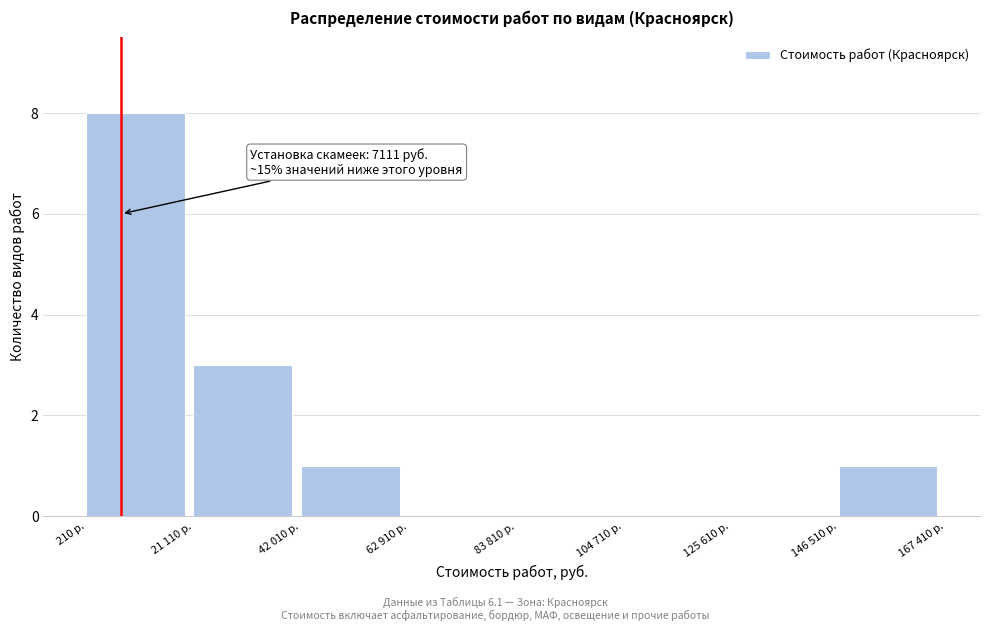

Reading left to right, list all the values displayed in this chart.

210 р.=8	21 110 р.=3	42 010 р.=1	62 910 р.=0	83 810 р.=0	104 710 р.=0	125 610 р.=0	146 510 р.=1